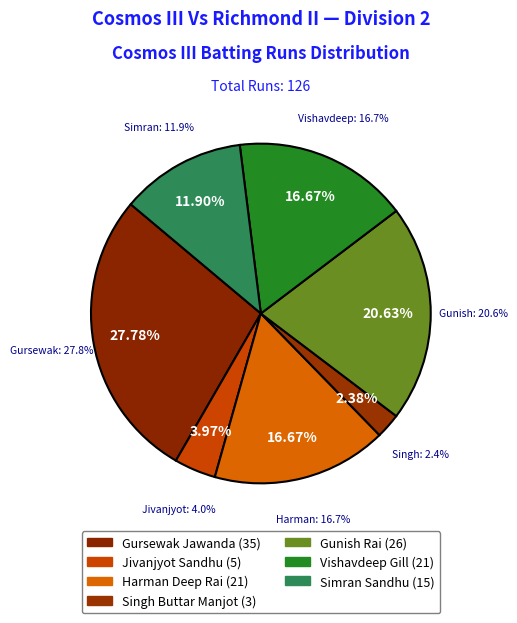

Is it true that Karanpreet Malhotra is 1% of the pie?

False